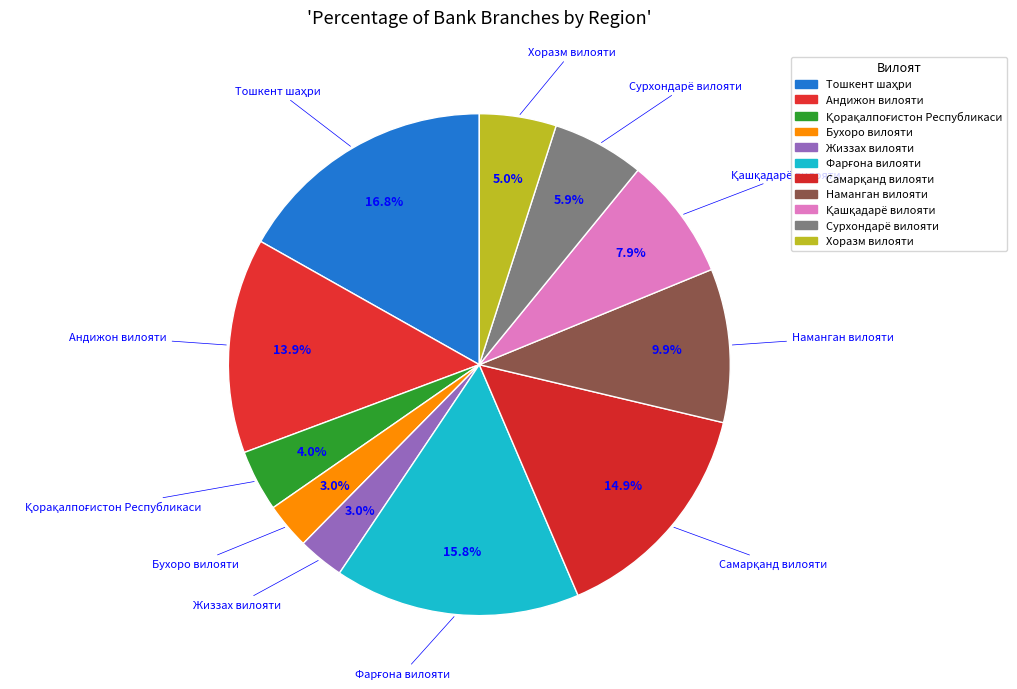

Between Тошкент шаҳри and Самарқанд вилояти, which is larger?

Тошкент шаҳри